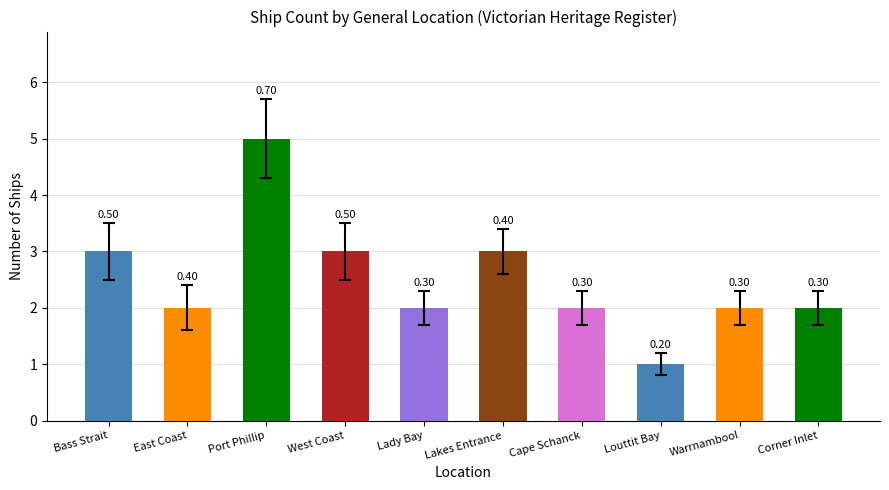

Where is the data nearest to the value 3?

Bass Strait